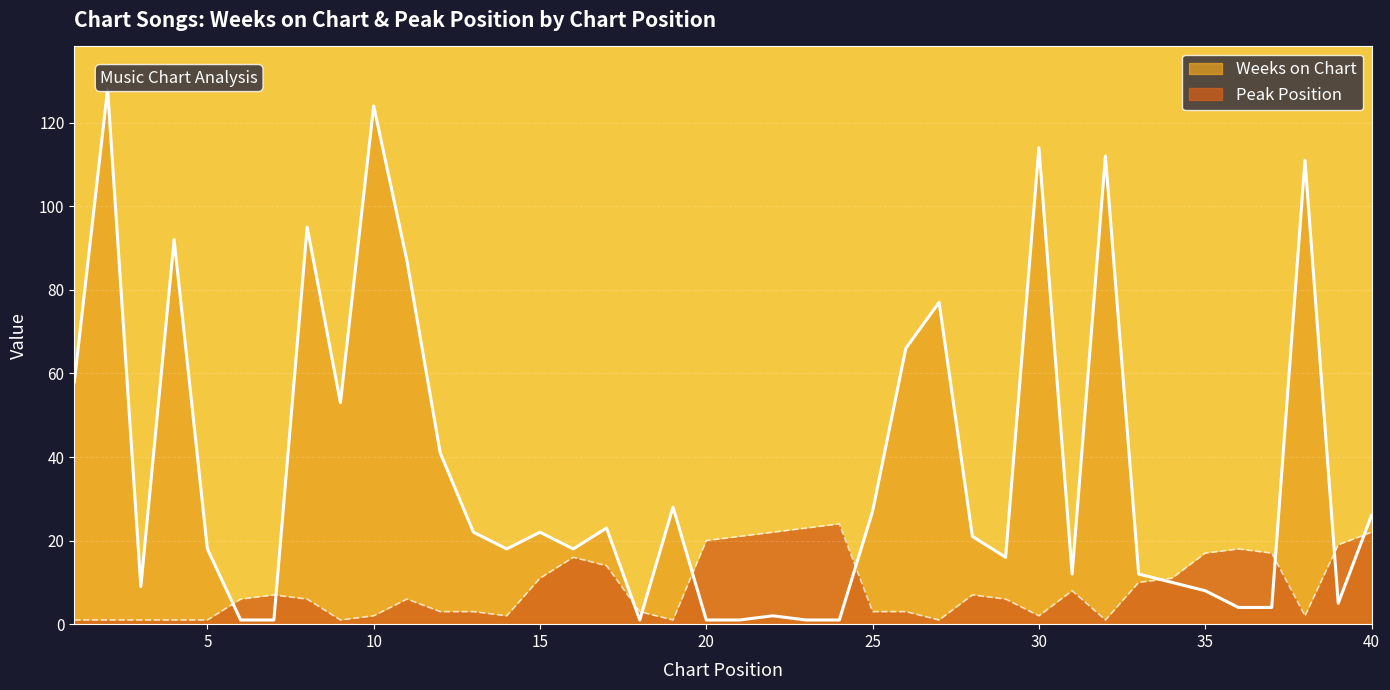

Between 38 and 39, which series saw the biggest shift?

Weeks on Chart